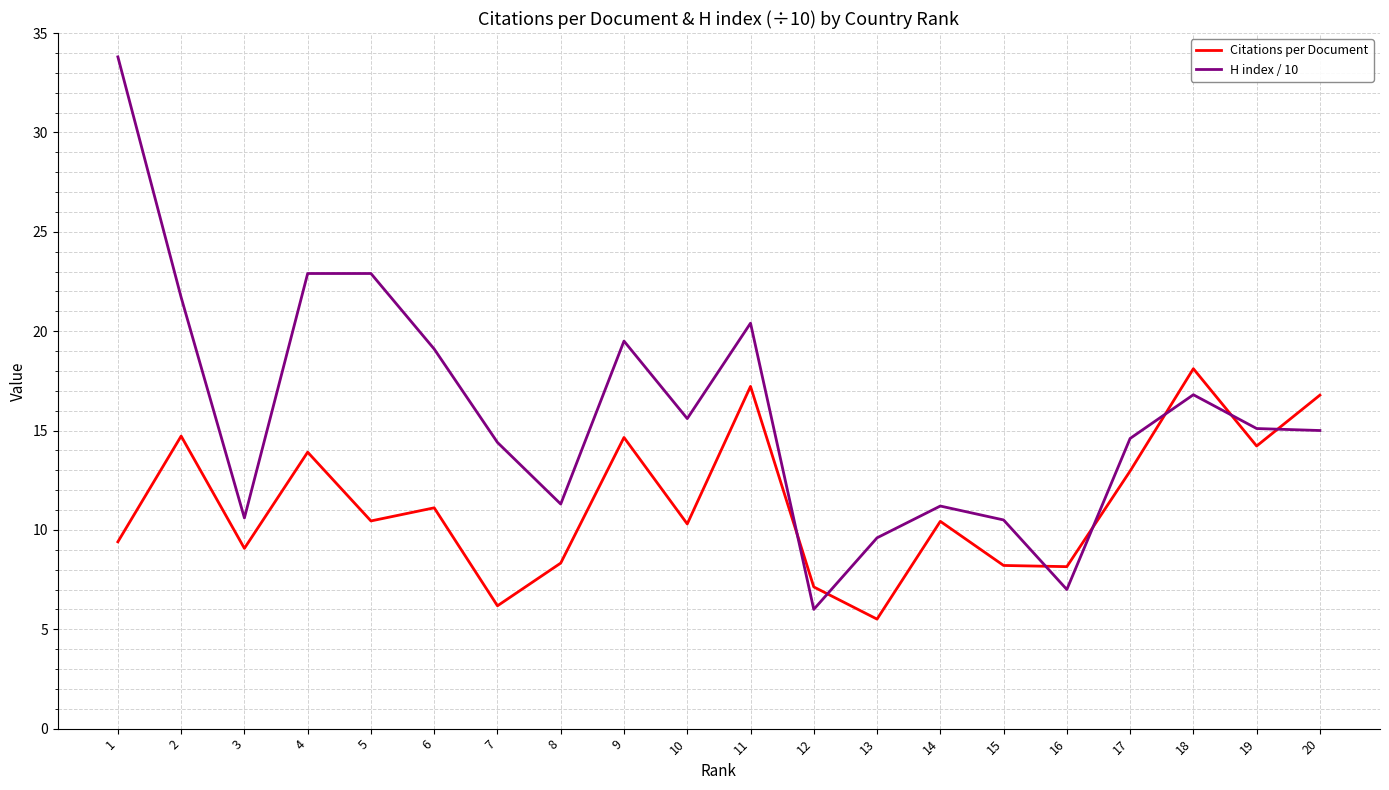

Where do Citations per Document and H index / 10 first cross each other?

11 and 12